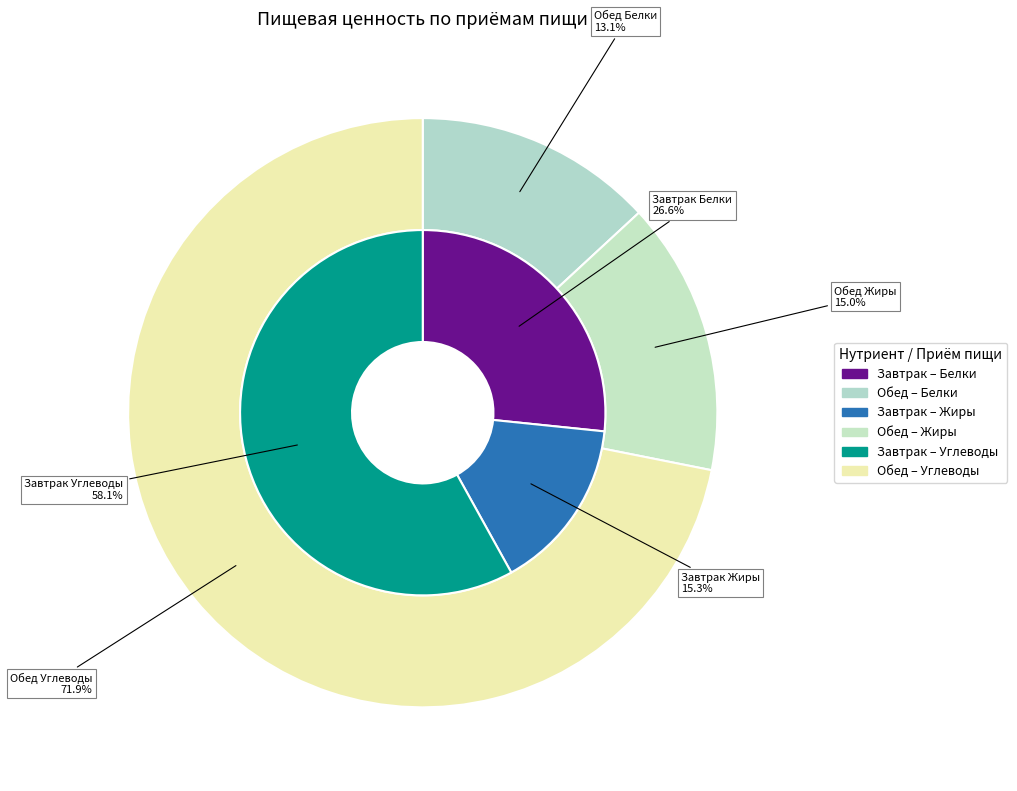

To the nearest percent, what portion does Жиры represent?

15%